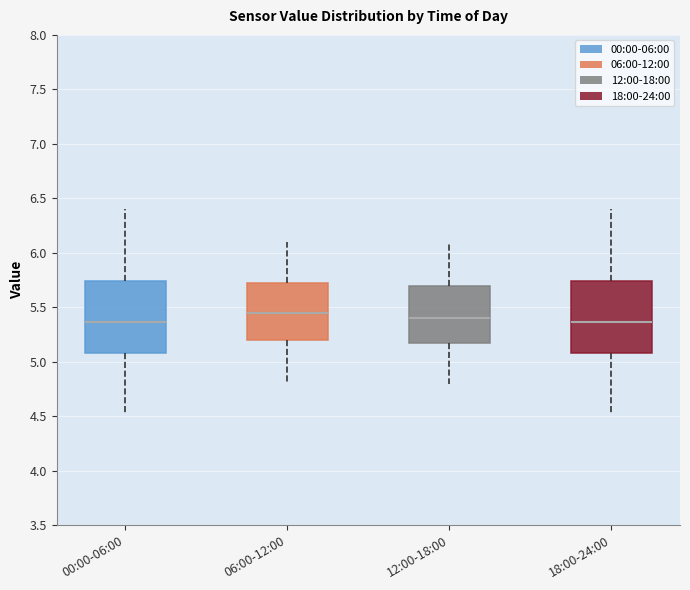

Reading left to right, transcribe this box plot: for each box, give where its median line is, the range the box spans, and where its two whiskers end, as read against the y-axis. The values are not printed on the chart, so give them approximately, as read against the axis.

00:00-06:00: median 5.35, box 5.10 to 5.75, whiskers 4.55 to 6.40
06:00-12:00: median 5.45, box 5.20 to 5.75, whiskers 4.80 to 6.10
12:00-18:00: median 5.40, box 5.20 to 5.70, whiskers 4.80 to 6.10
18:00-24:00: median 5.35, box 5.10 to 5.75, whiskers 4.55 to 6.40